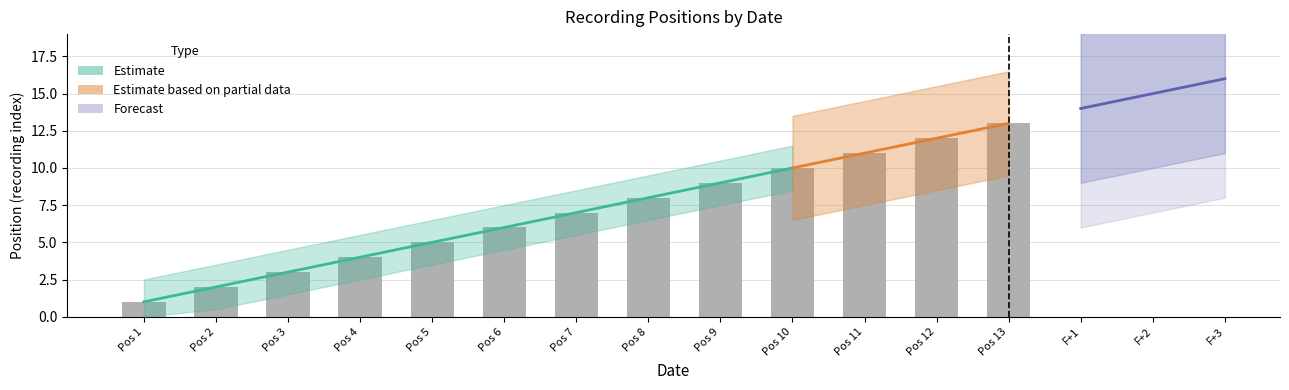

What is the sum of all values?

91